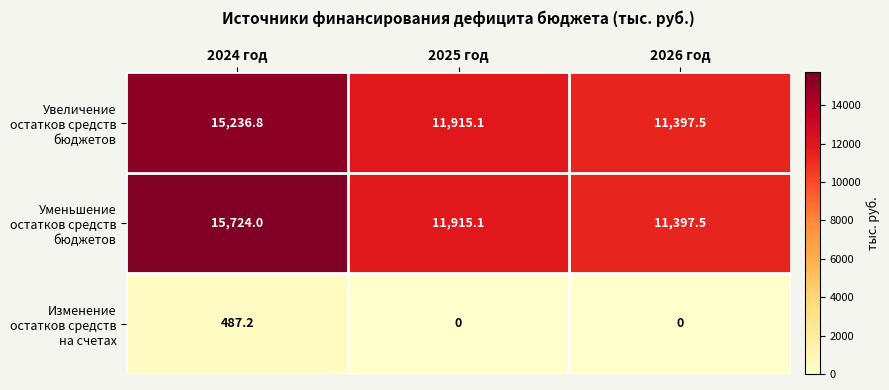

What is the spread (max minus min) of values at 2024 год?

15236.8